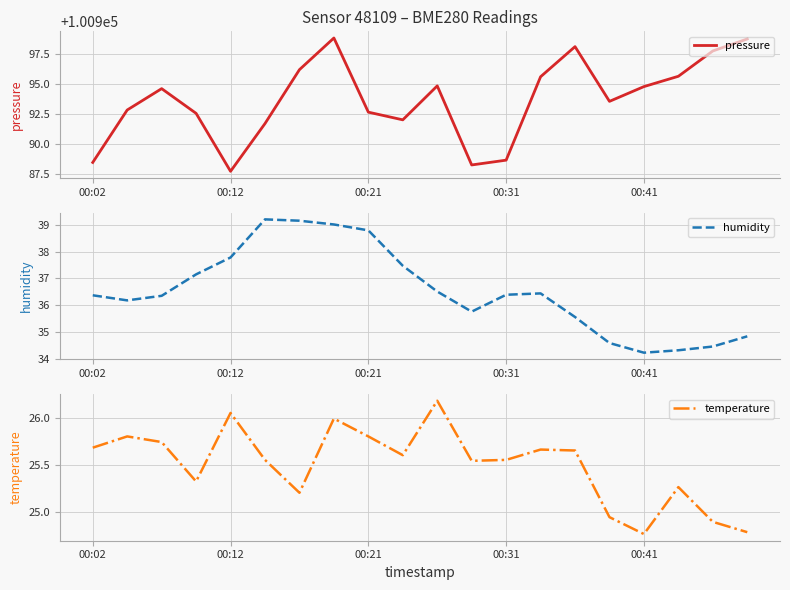

What is the lowest value of the pressure series?

100987.7